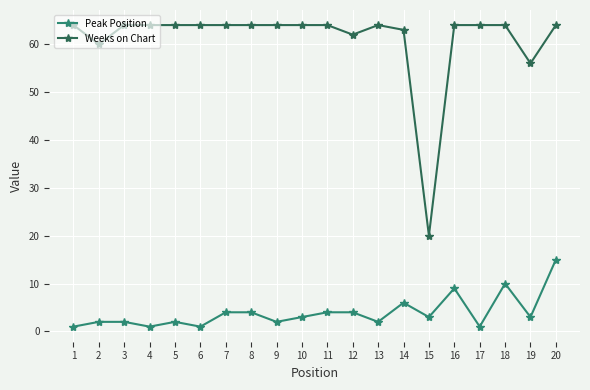

How many distinct data groups are displayed?

2